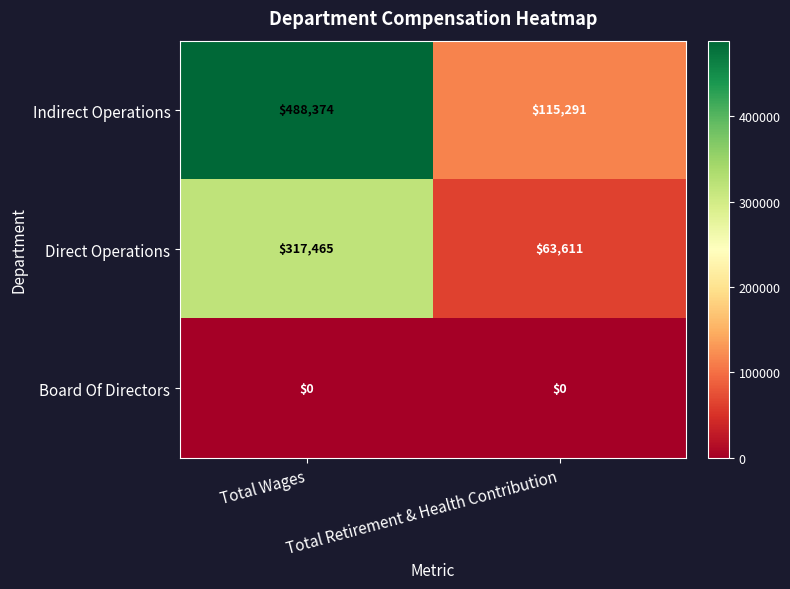

What is the sum of the Direct Operations values at Total Retirement & Health Contribution and Total Wages?

381076